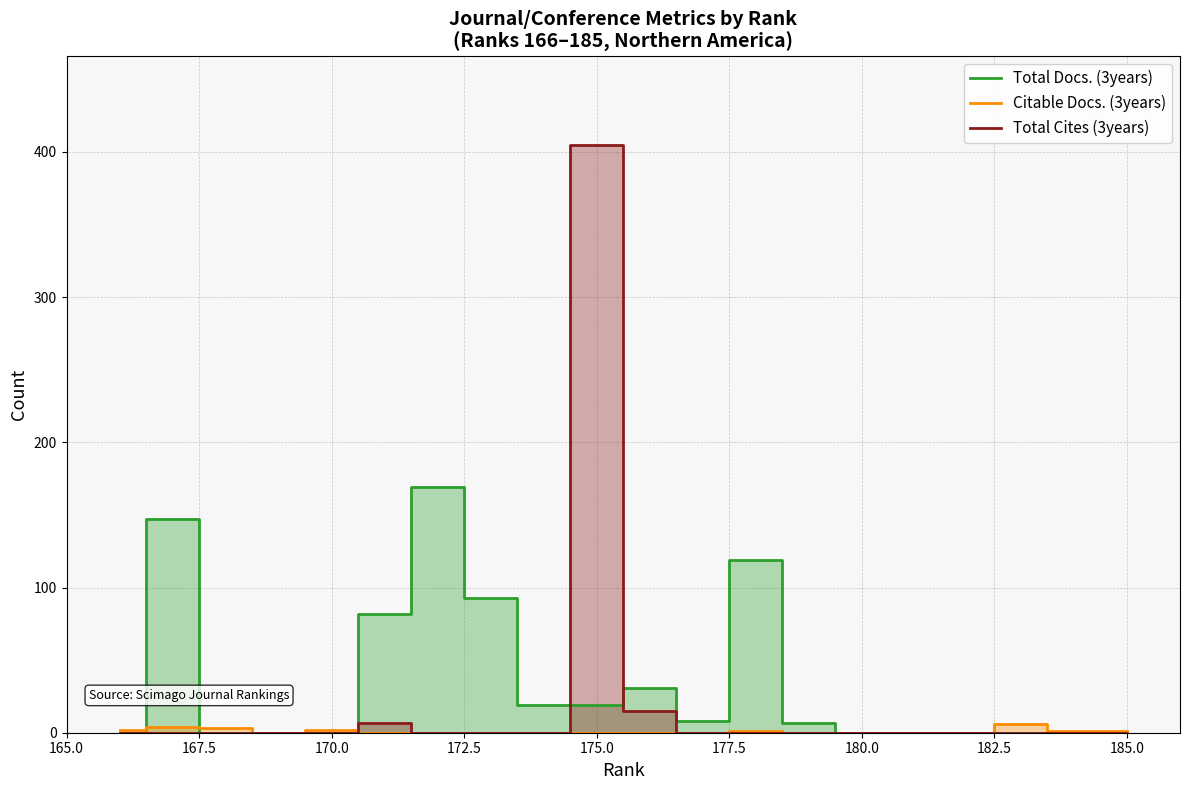

How many values in the Citable Docs. (3years) series exceed 0?

8